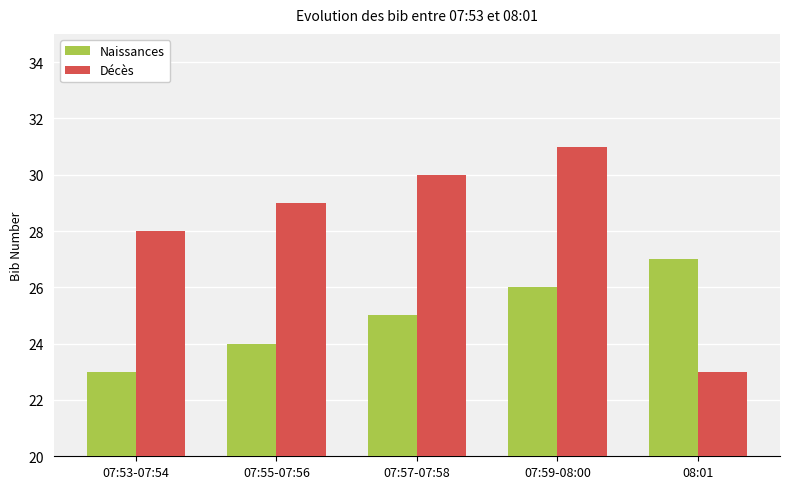

List the series in order of their overall mean, highest first.

Décès, Naissances